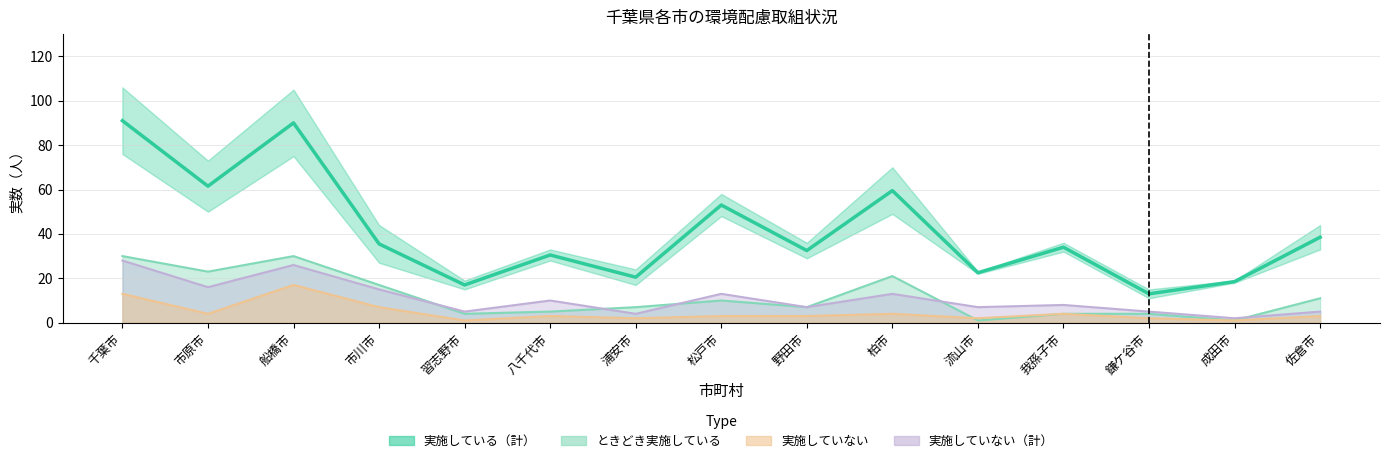

What is the sum of the 実施していない（計） values at 市川市 and 流山市?

22.0